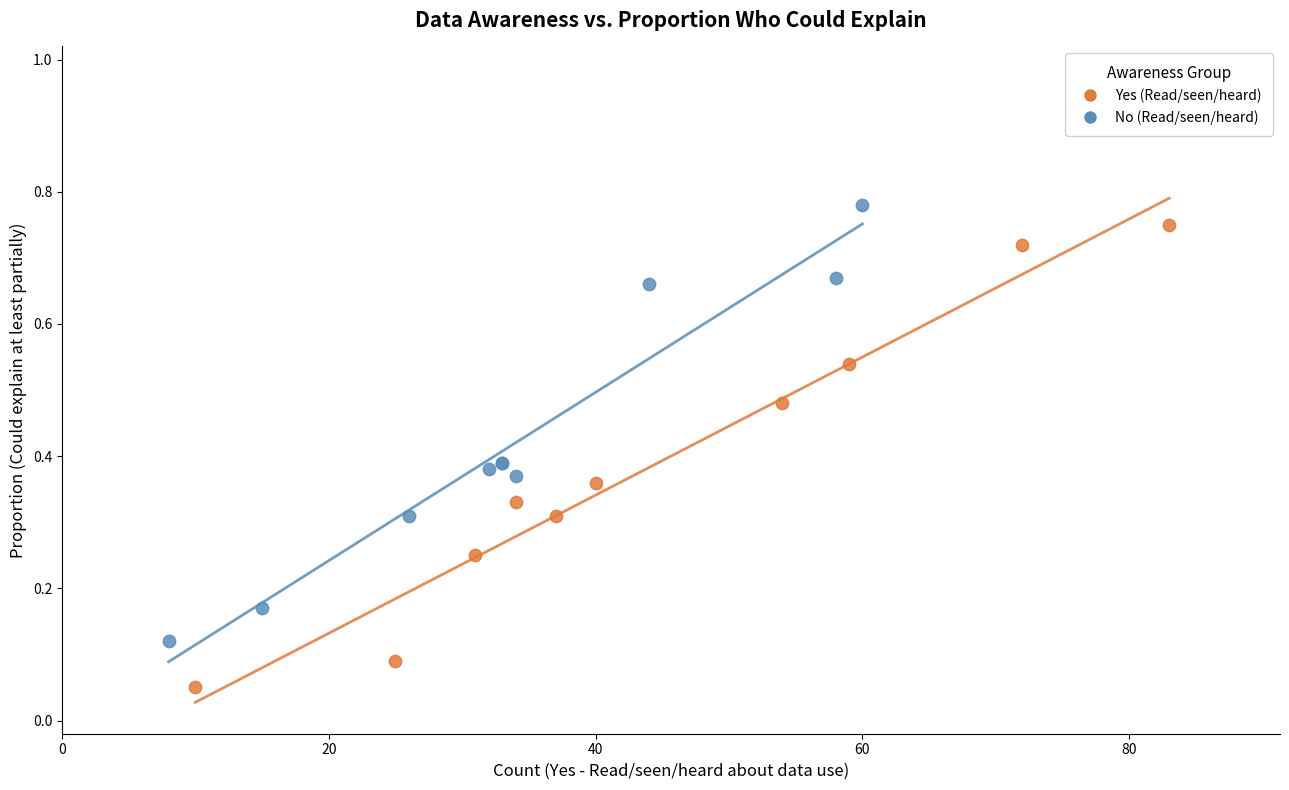

Which series reaches the maximum Y coordinate?

No (Read/seen/heard)